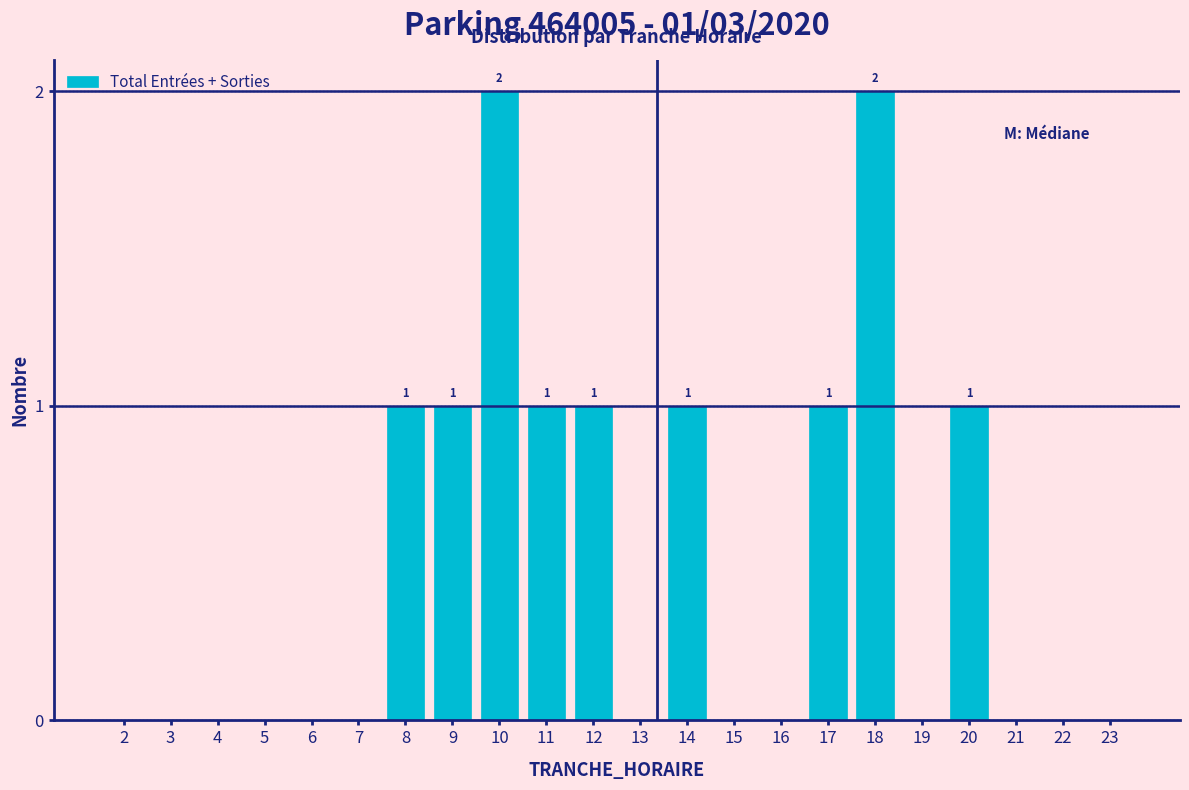

Reading left to right, transcribe all the data shown in this chart.

2=0	3=0	4=0	5=0	6=0	7=0	8=1	9=1	10=2	11=1	12=1	13=0	14=1	15=0	16=0	17=1	18=2	19=0	20=1	21=0	22=0	23=0